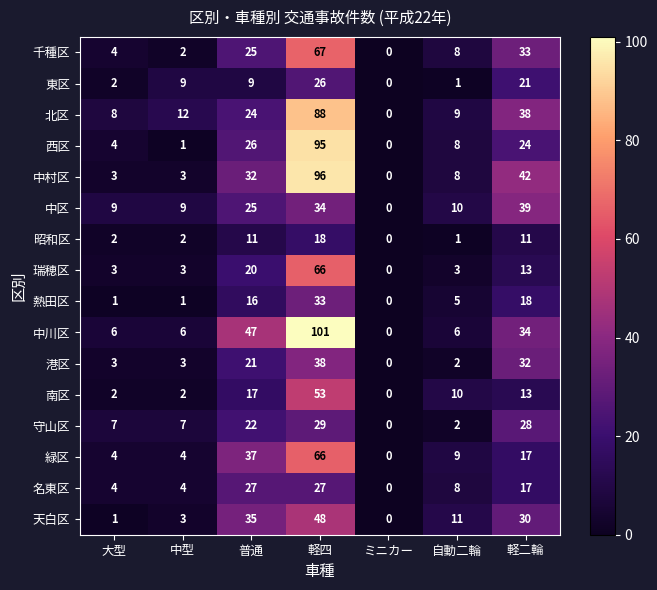

What is the total value across all series at 自動二輪?

101